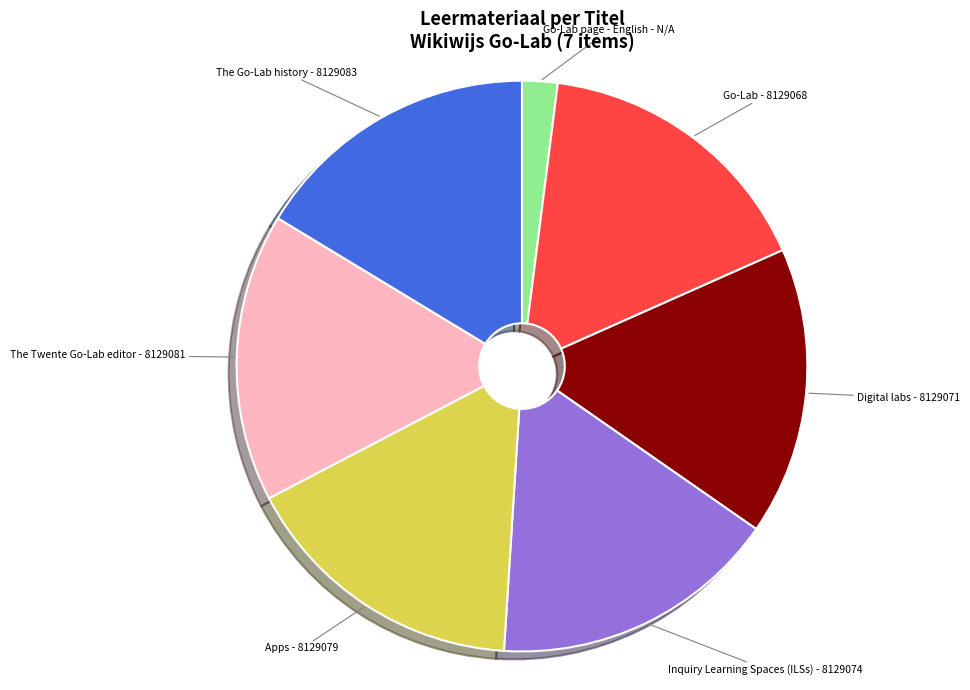

Which category has the smallest portion of the pie?

Go-Lab page - English